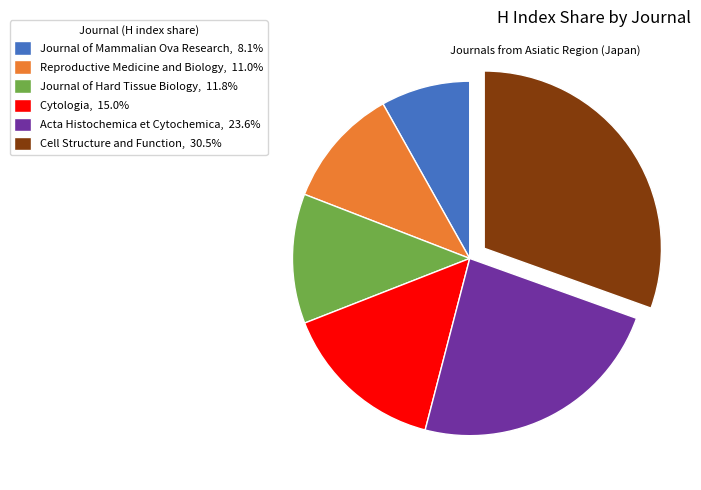

Does Journal of Hard Tissue Biology represent more than half of the total?

No